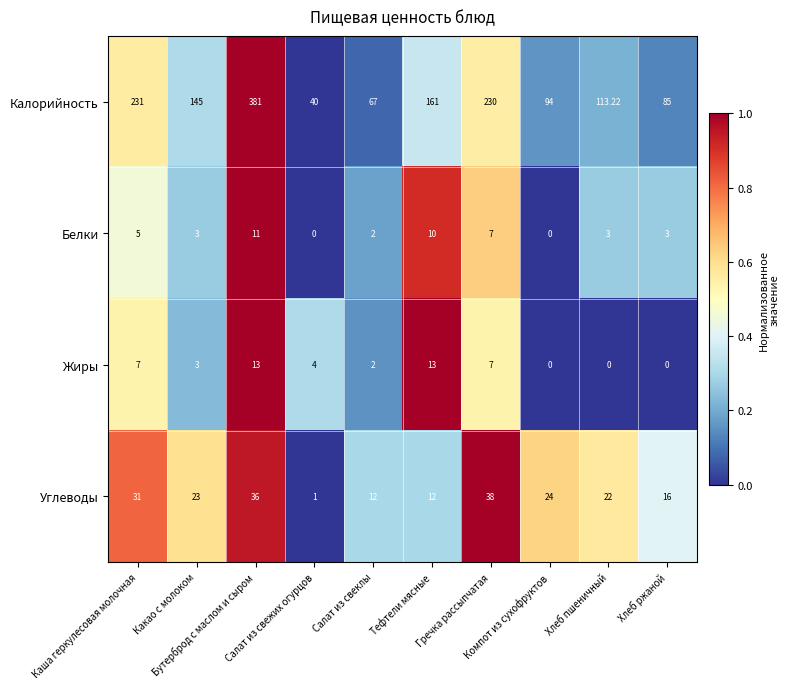

Which series has the largest total across all categories?

Калорийность